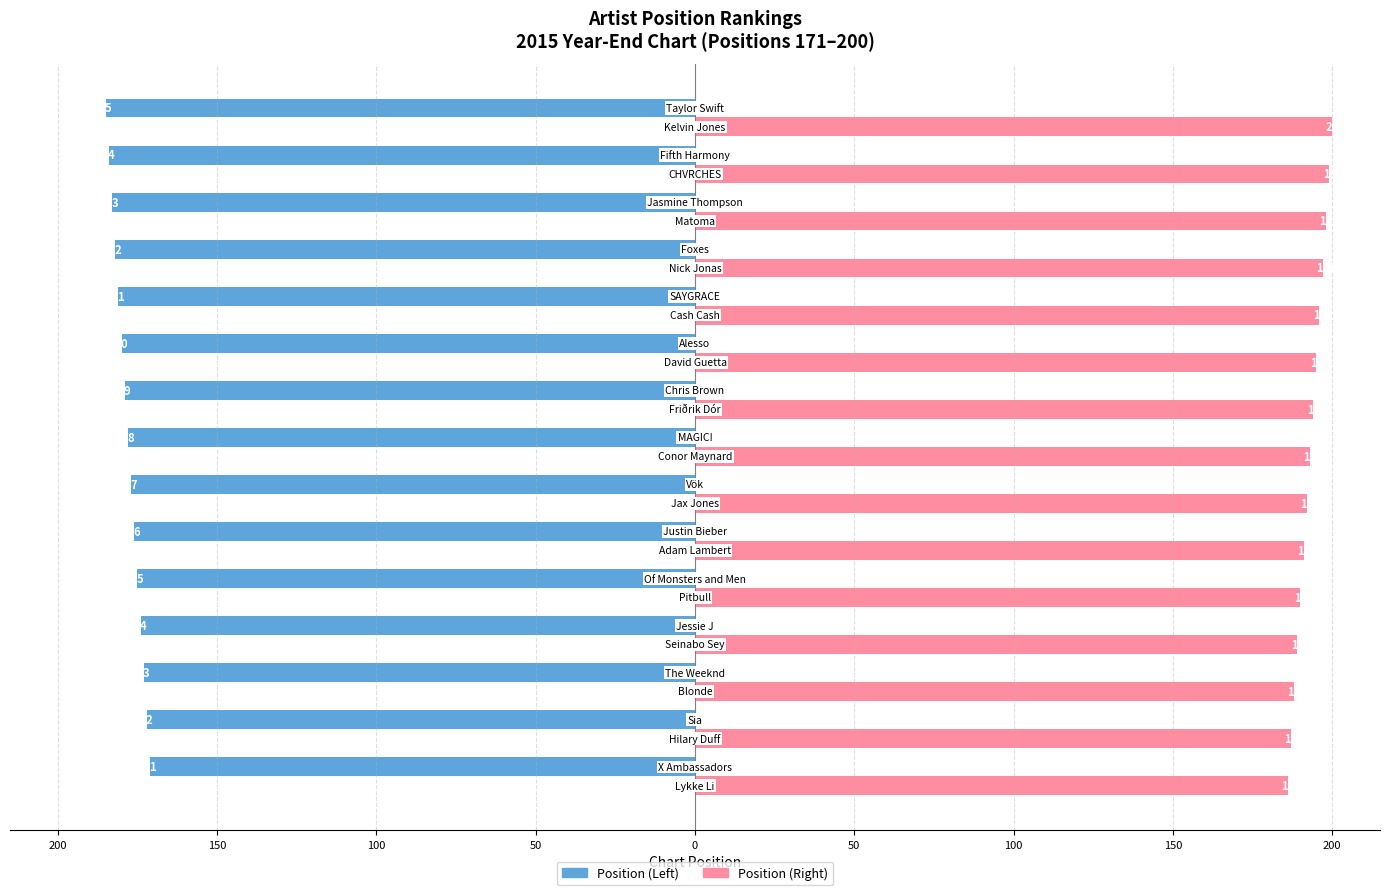

What are all the series names shown in the legend?

Position (Left), Position (Right)